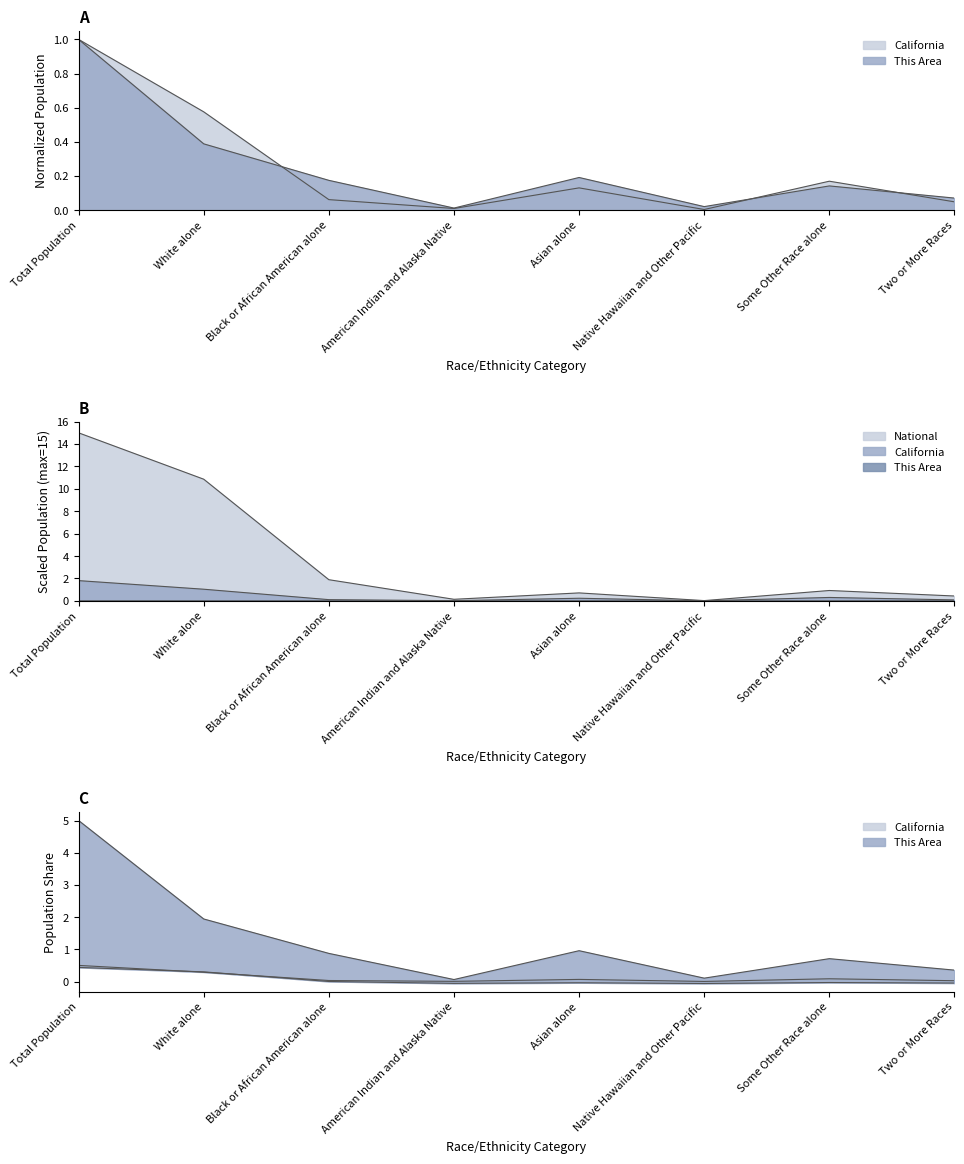

What is the minimum value shown in the chart?

-0.1